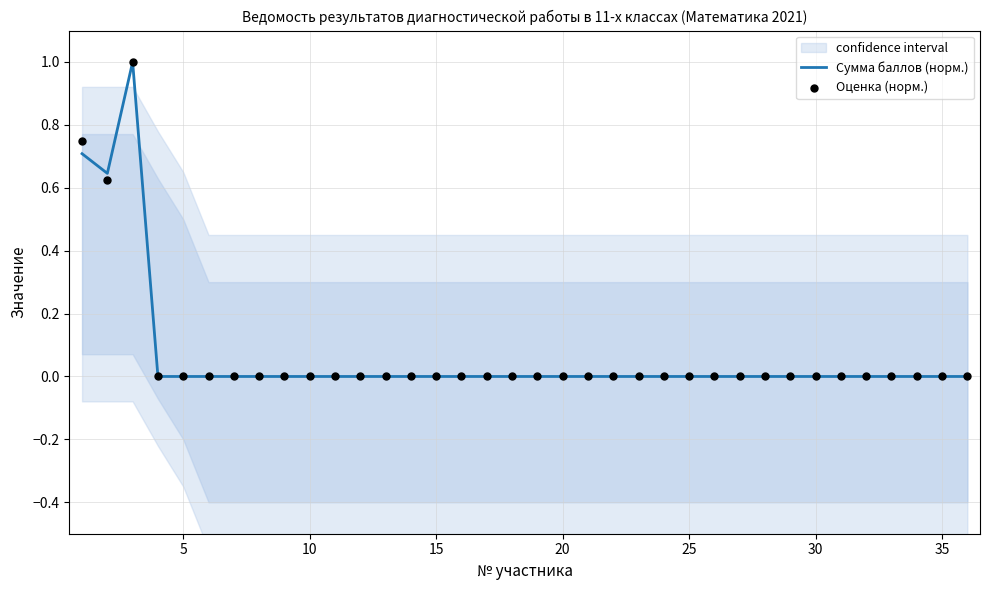

What are all the series names shown in the legend?

Сумма баллов (норм.), Оценка (норм.)